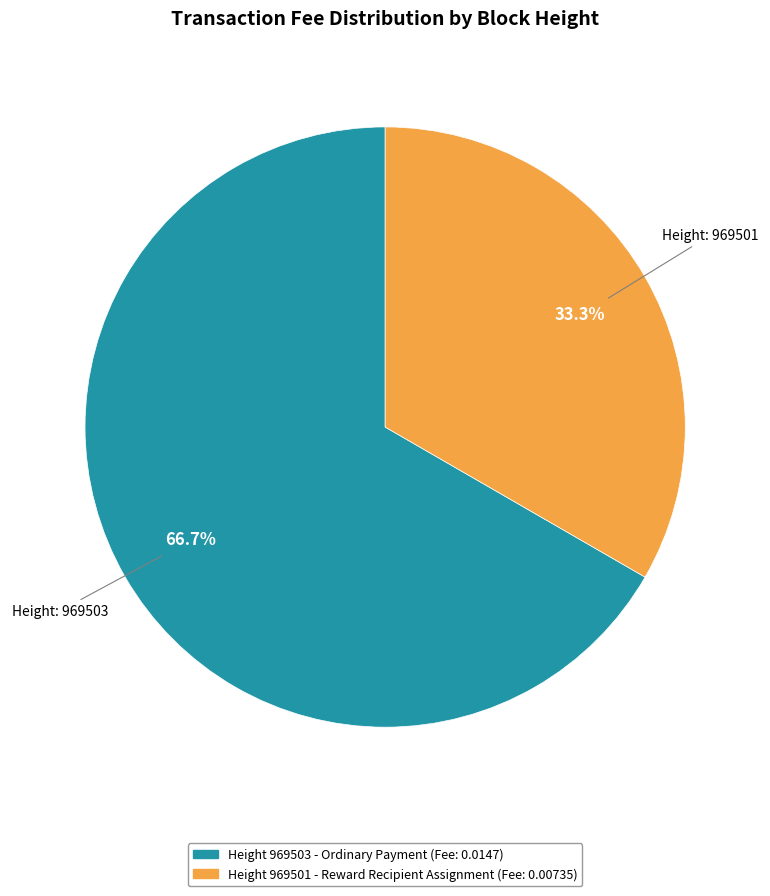

Is there a majority slice in this chart?

Yes